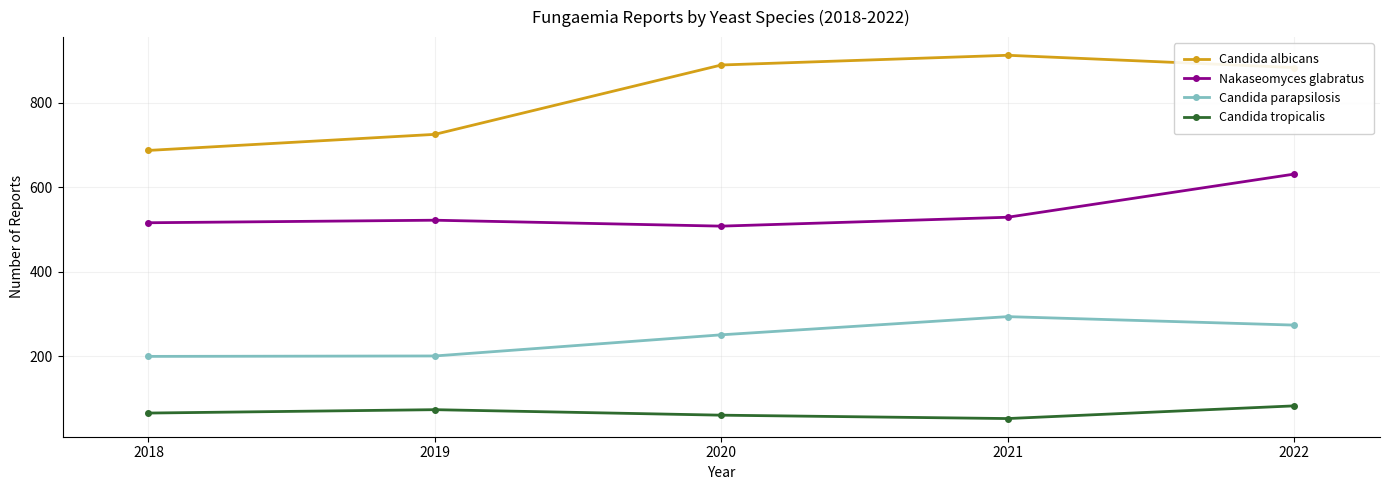

In Candida tropicalis, how many points are higher than both neighbors (excluding endpoints)?

1